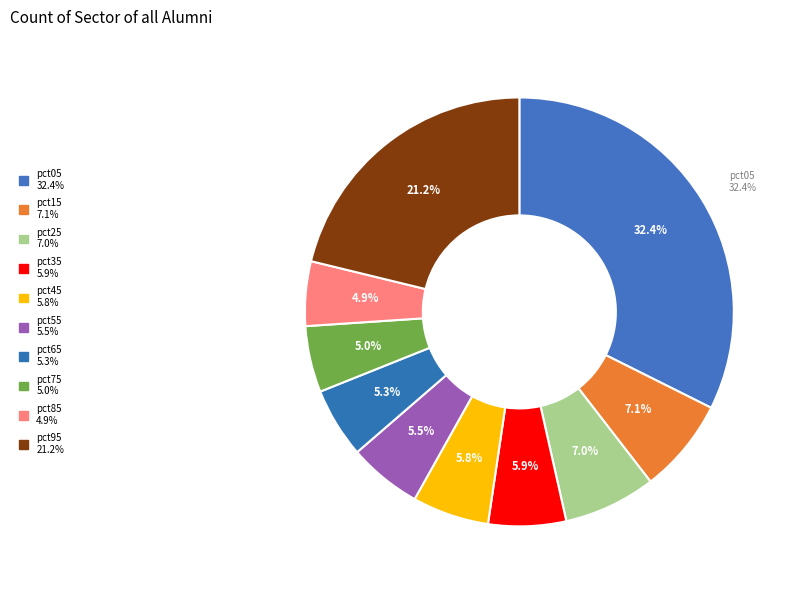

Count the number of slices in the pie.

10